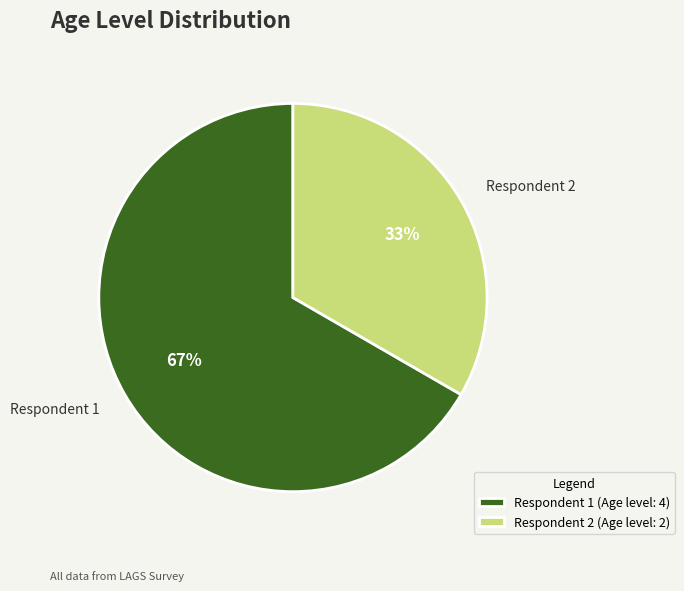

Which has a higher value, Respondent 1 or Respondent 2?

Respondent 1